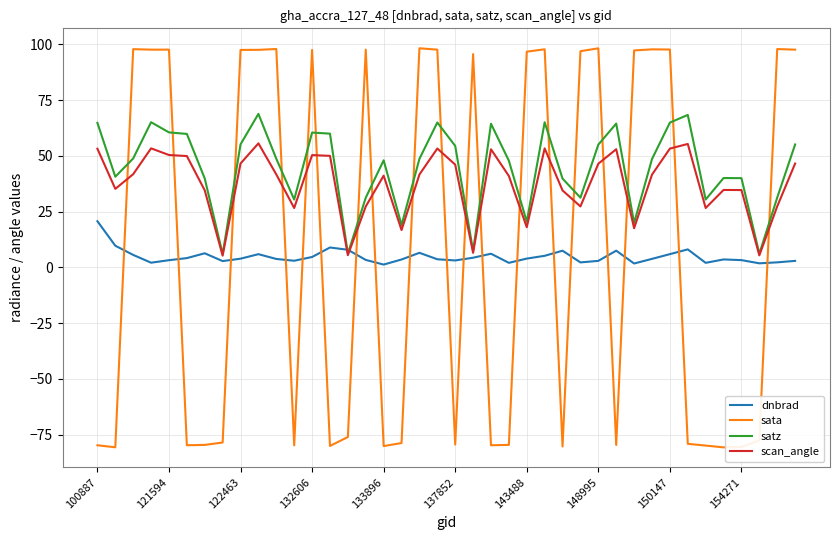

Does the chart have visible grid lines?

Yes